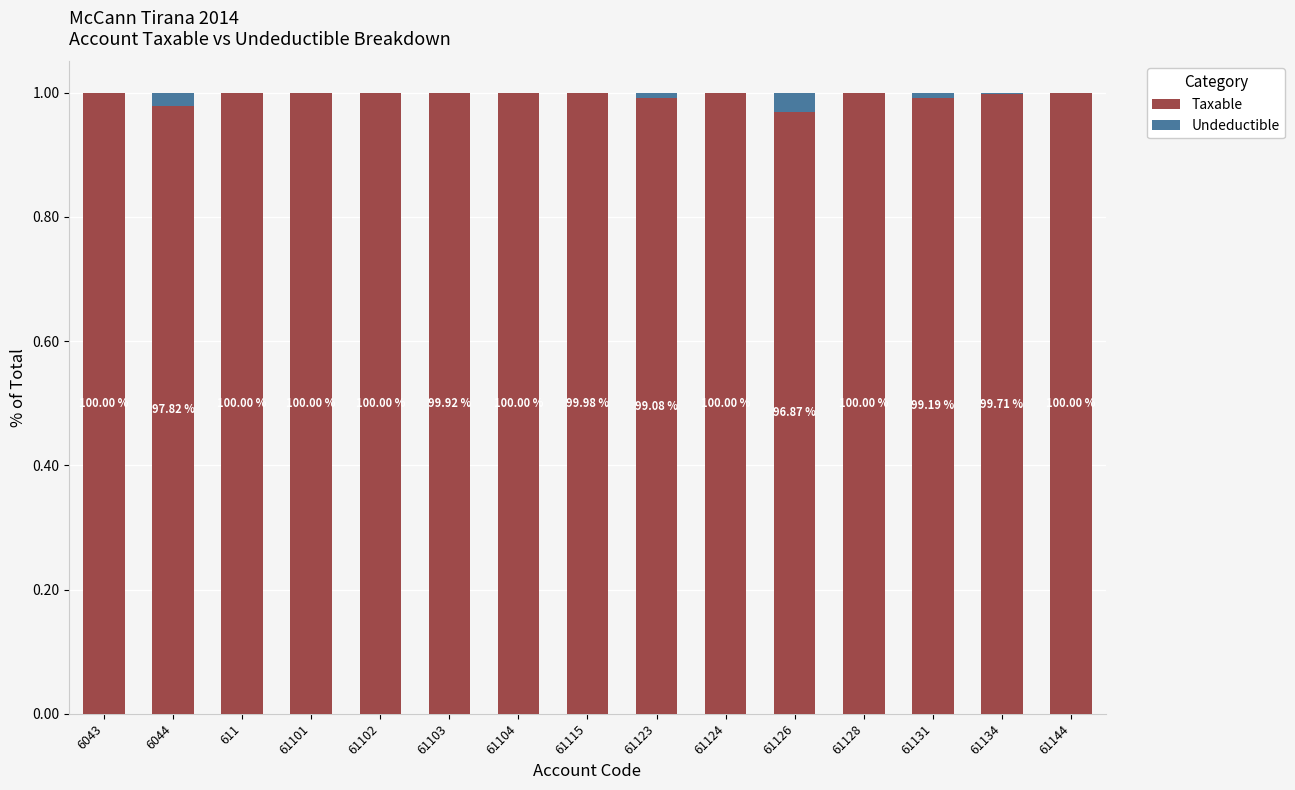

What are all the series names shown in the legend?

Taxable, Undeductible